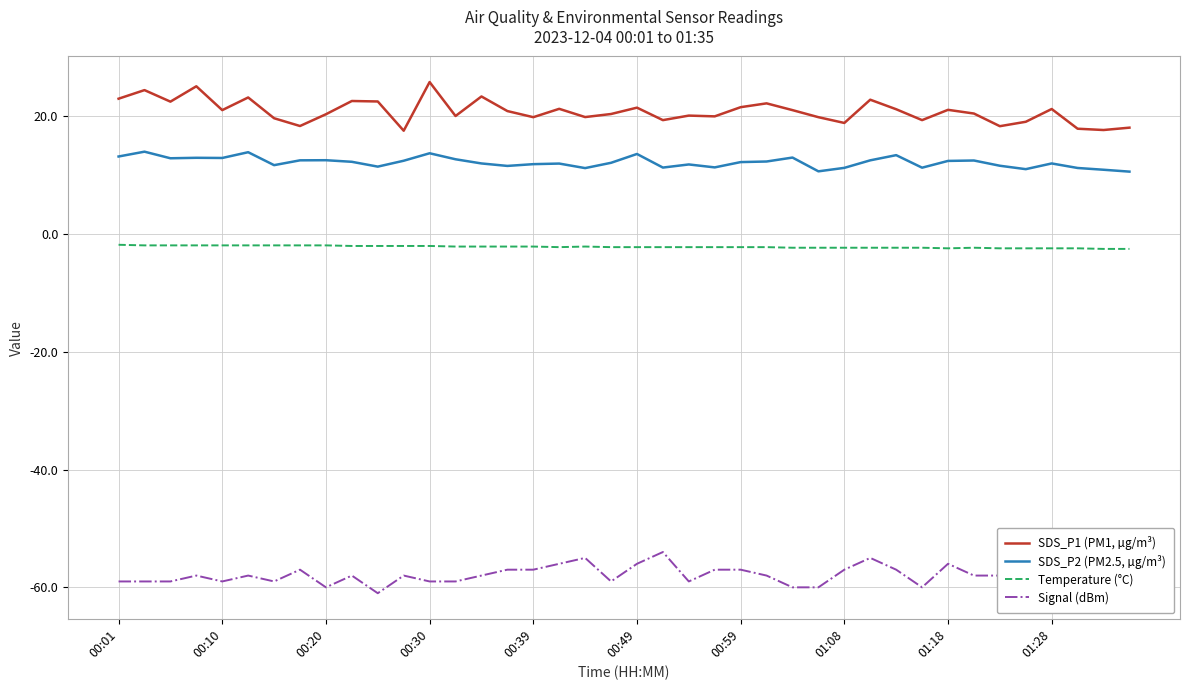

What are all the series names shown in the legend?

SDS_P1 (PM1, µg/m³), SDS_P2 (PM2.5, µg/m³), Temperature (°C), Signal (dBm)